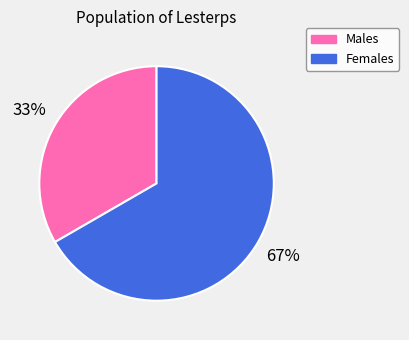

Count the number of slices in the pie.

2